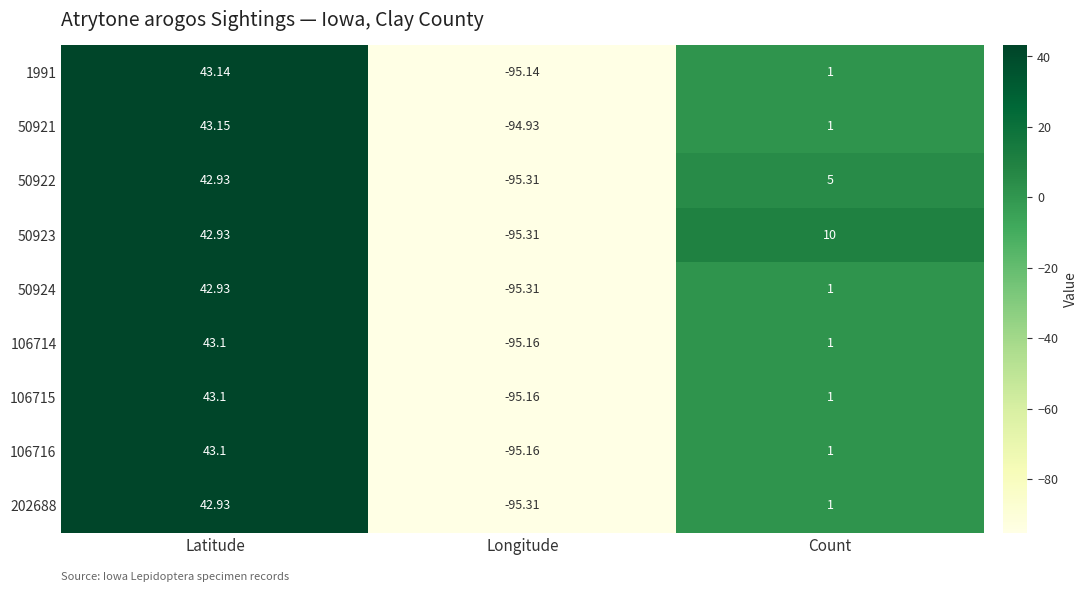

List the labels in order of 50921 value, largest first.

Latitude, Count, Longitude